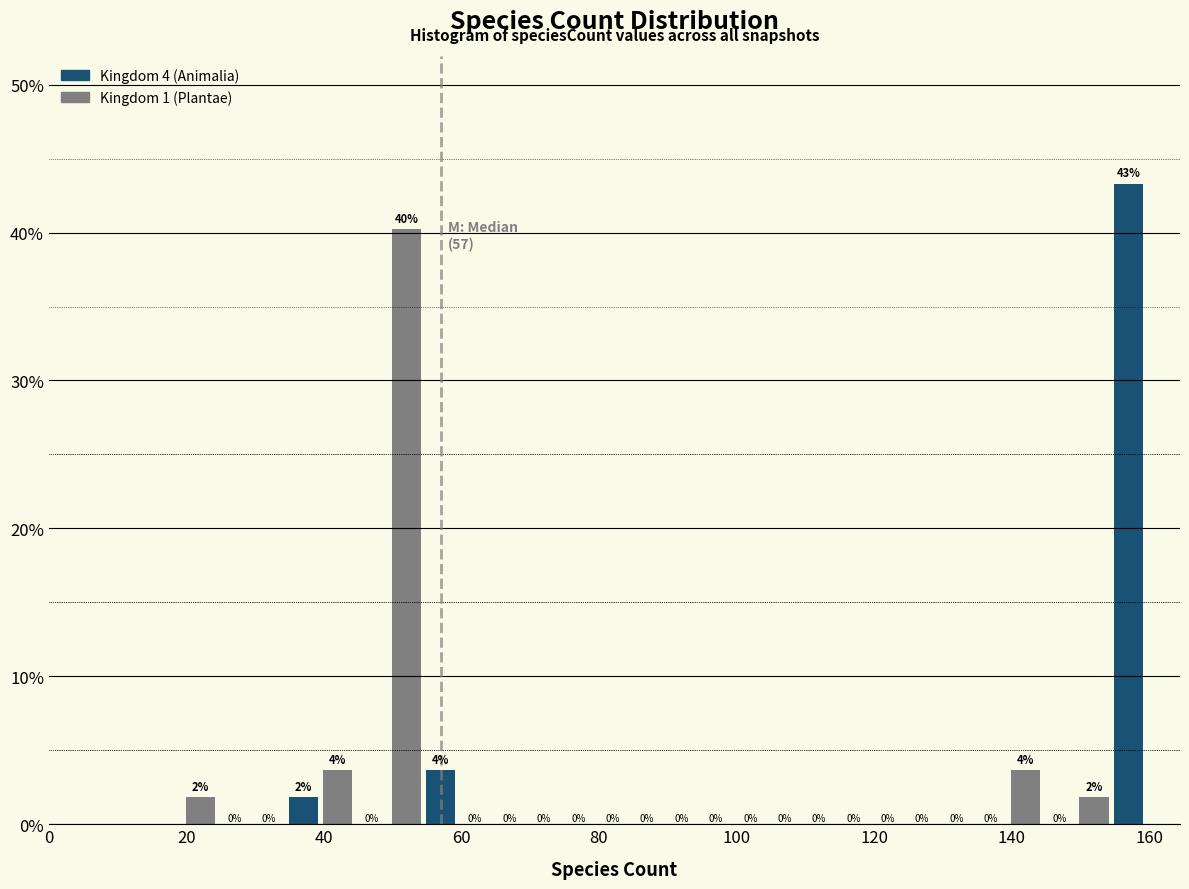

Read against the x-axis, roughly where is the centre of the tallest bar?

158